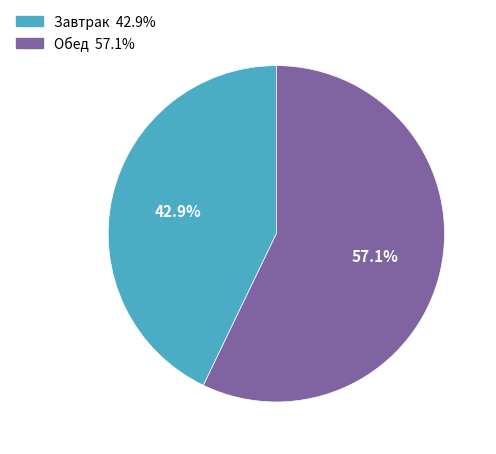

The Завтрак slice represents 29% of the pie. True or false?

False